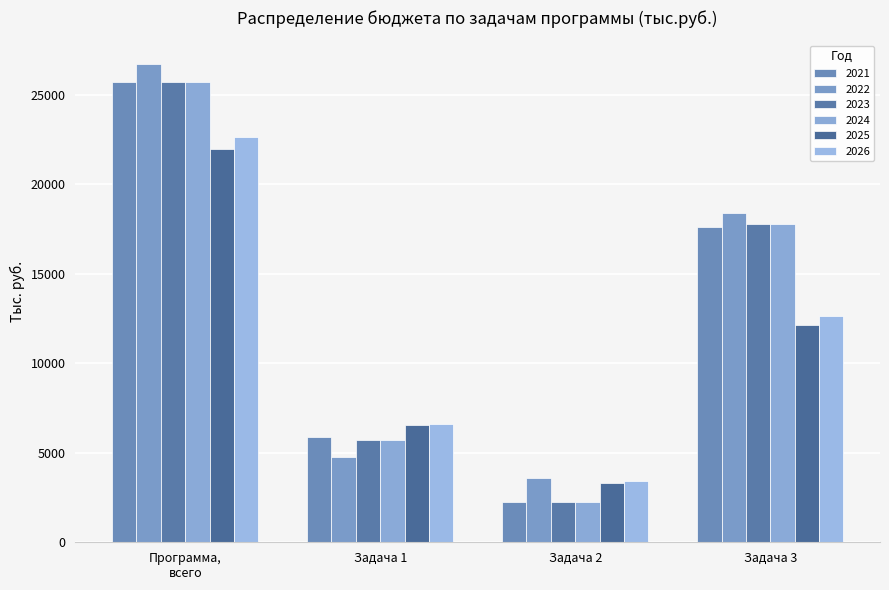

Are the bars horizontal?

No